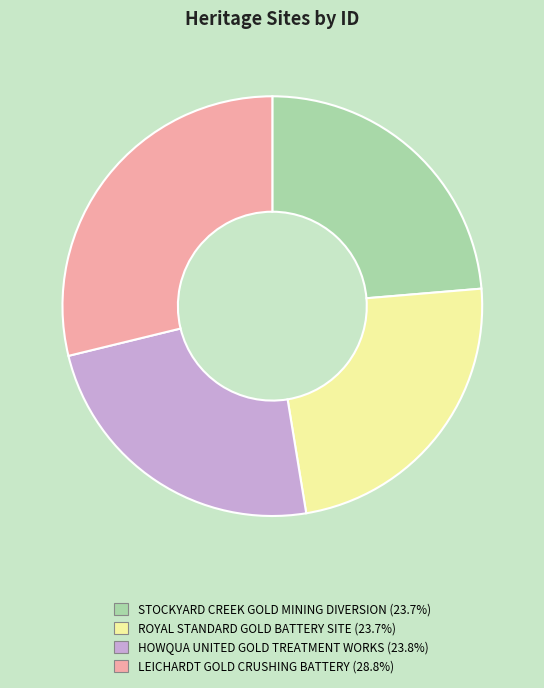

Approximately how many times larger is the value at ROYAL STANDARD GOLD BATTERY SITE compared to HOWQUA UNITED GOLD TREATMENT WORKS?

1.0